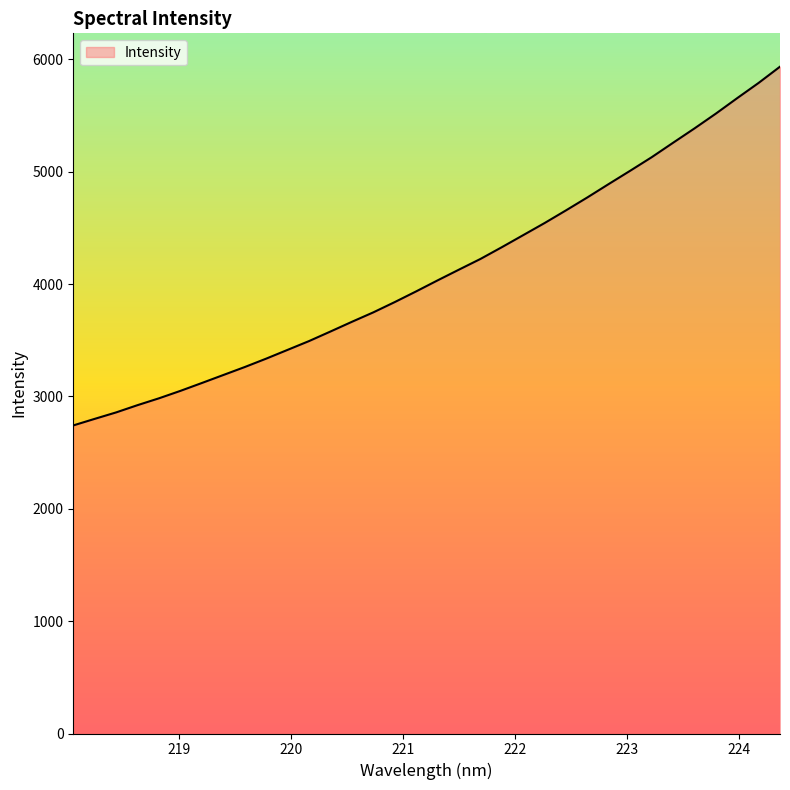

What is the smallest value displayed?

2742.2